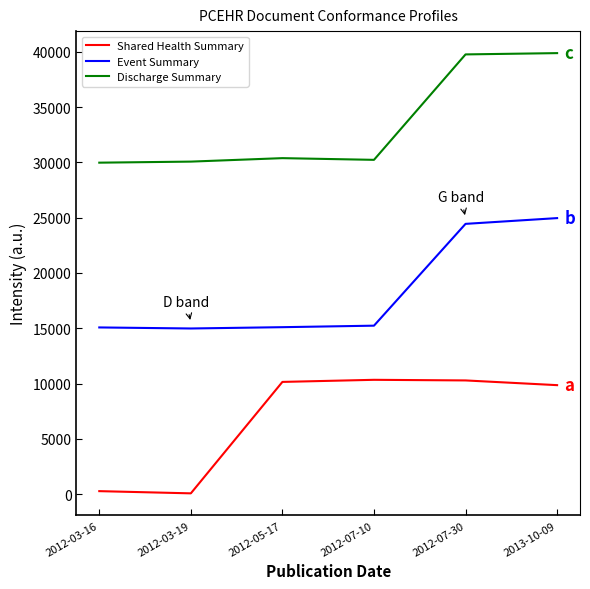

What value does the Discharge Summary series have at 2012-07-30?

39773.7